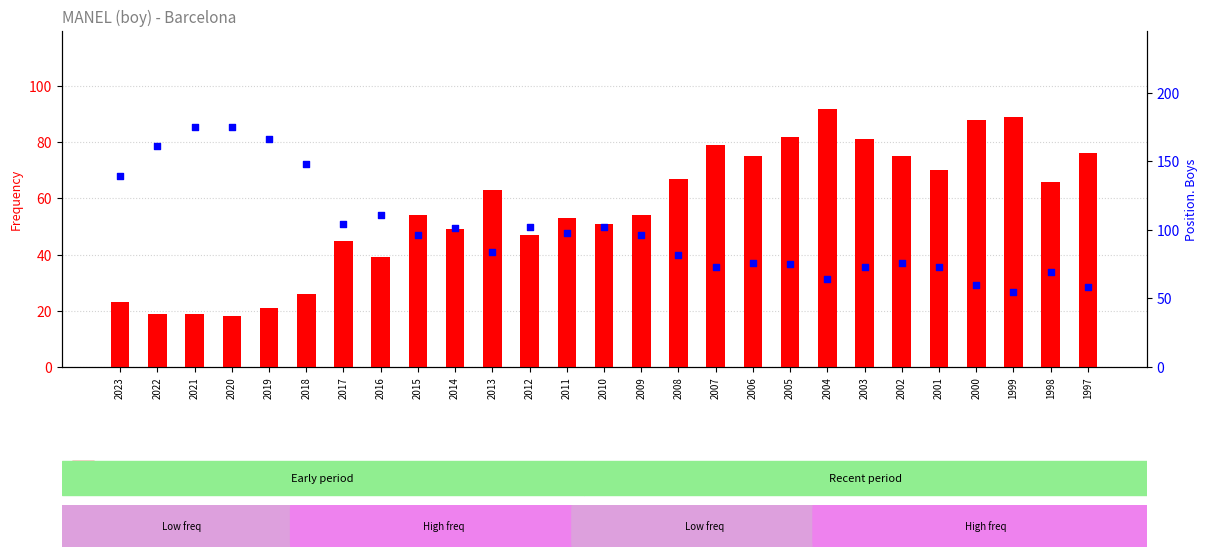

Is the value of Position. Boys at 2018 greater than the value of Frequency at 2023?

Yes